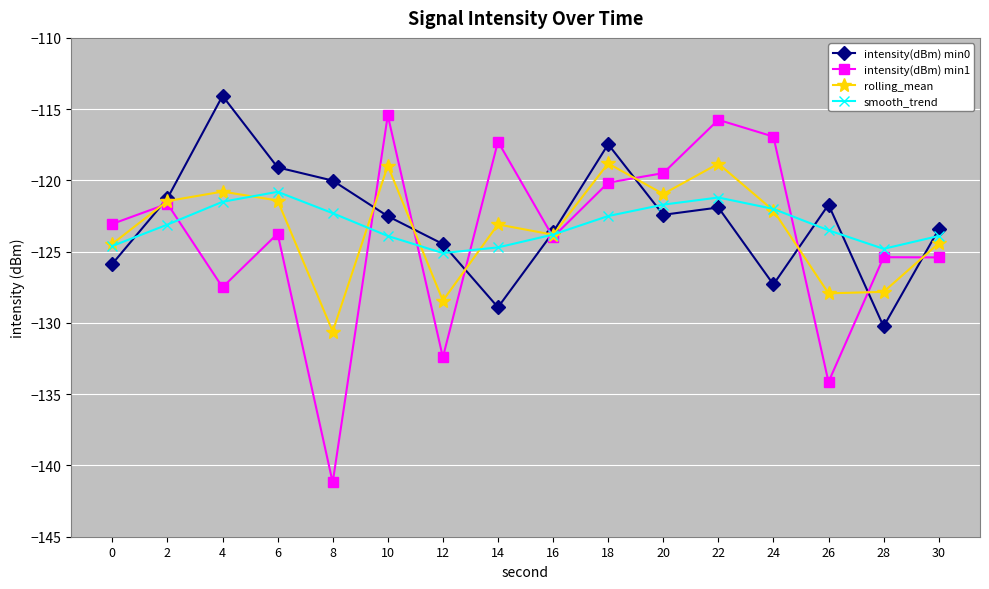

Which label corresponds to the largest value in the chart?

4